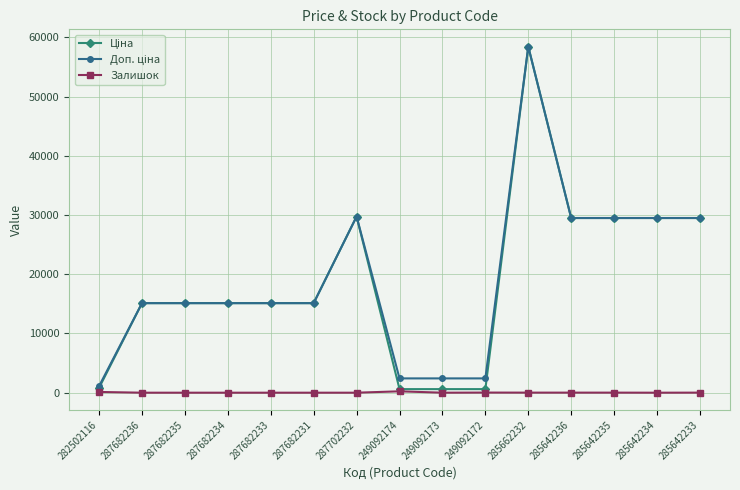

What is the total value across all series at 287682234?

30240.0